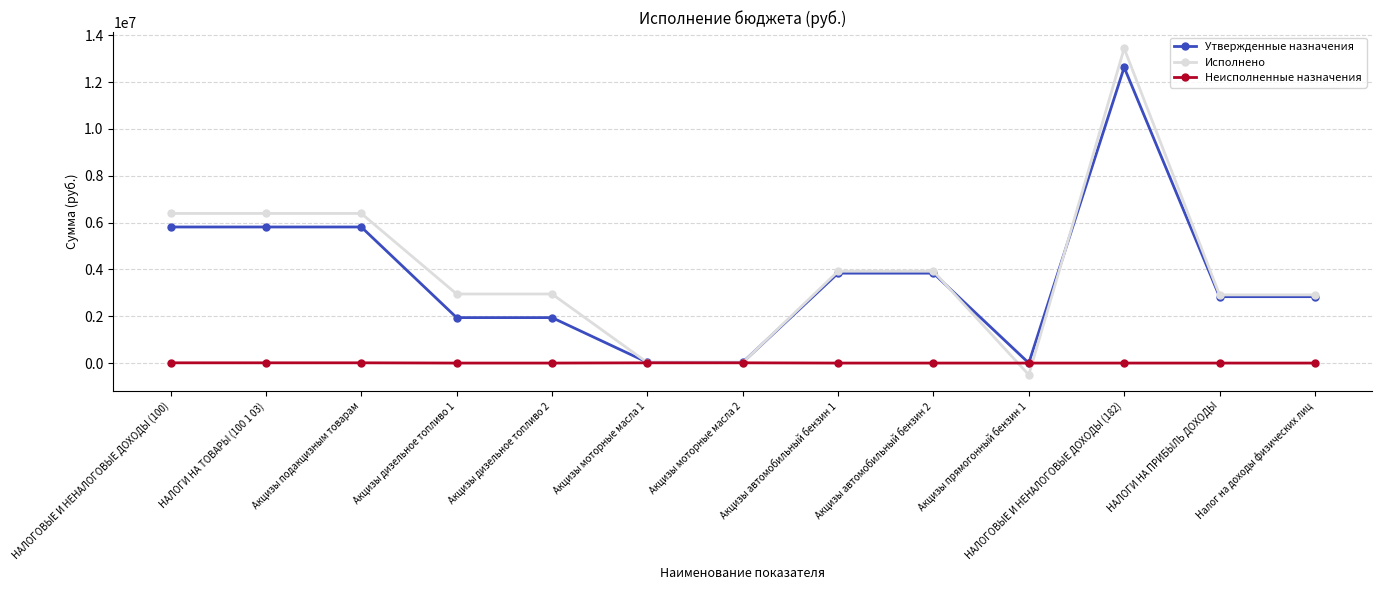

Which label corresponds to the largest value in the chart?

НАЛОГОВЫЕ И НЕНАЛОГОВЫЕ ДОХОДЫ (182)